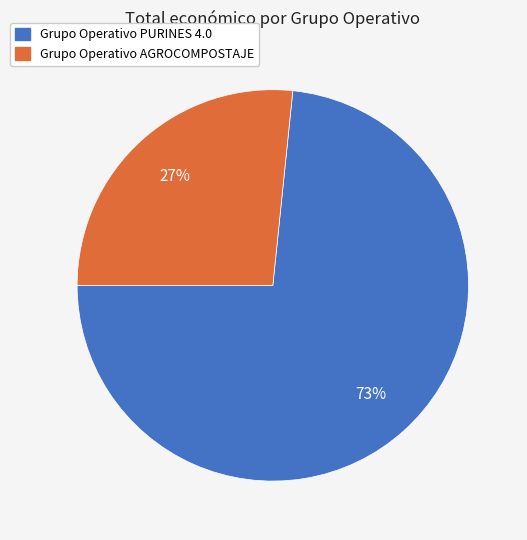

How many segments does this pie chart have?

2